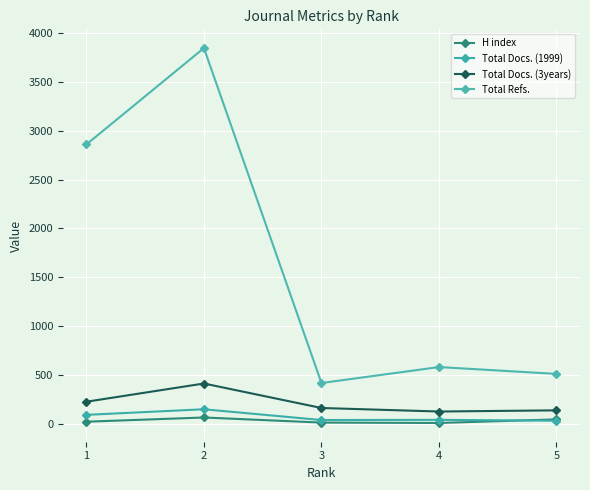

True or false: Total Docs. (1999) and Total Docs. (3years) intersect in this chart.

False